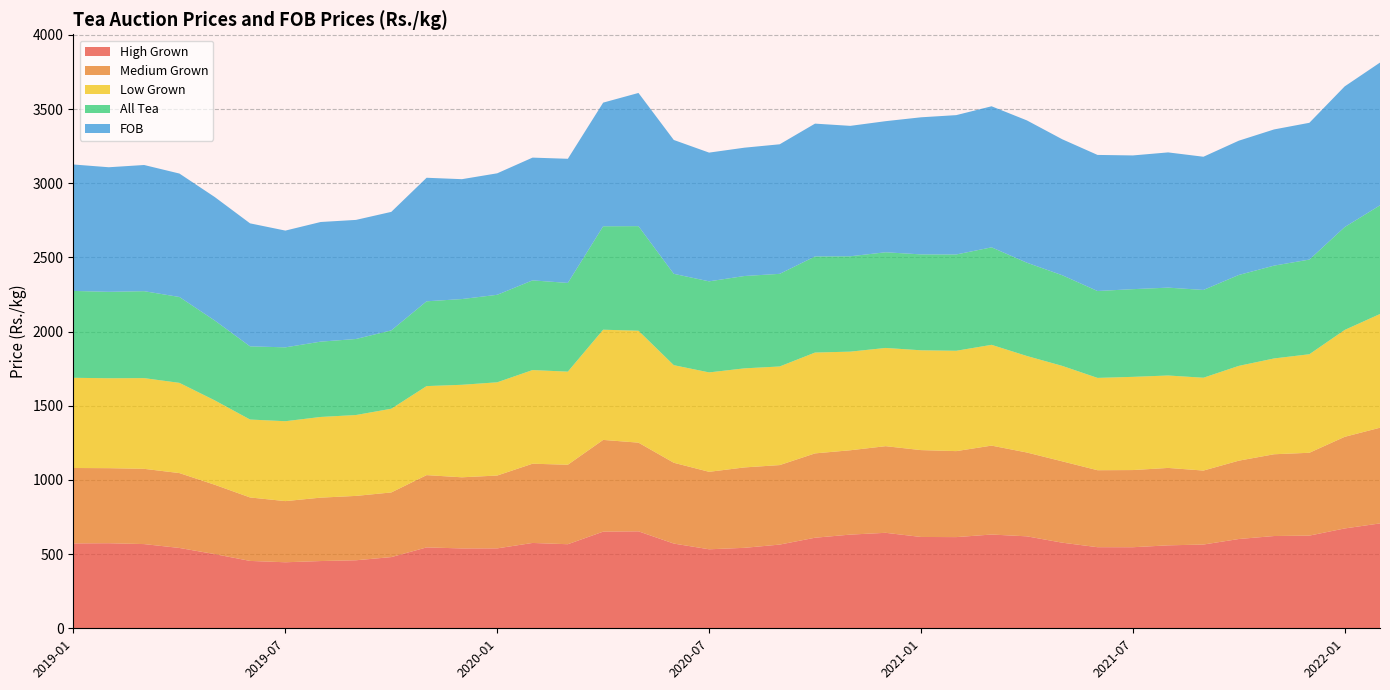

Reading left to right, extract all data points from this chart.

High Grown: 572.2	573.4	567.6	541.5	500.1	454.1	445.1	453.3	458.5	479.9	545.2	538.4	538.7	575.2	566.7	651.5	653.5	571.1	532.5	542.4	564.3	610.5	631.5	643.6	615.6	614.6	632.0	619.9	577.1	546.6	546.4	559.1	564.5	601.8	622.0	624.7	673.0	707.0
Medium Grown: 508.2	505.9	507.3	504.7	467.4	427.8	412.2	427.4	433.8	435.8	487.3	479.4	491.0	534.1	535.8	618.3	597.8	544.6	522.2	541.9	535.9	568.5	568.5	584.0	585.5	579.6	599.3	565.0	548.3	518.9	520.1	521.8	498.6	528.0	551.1	558.4	617.6	645.0
Low Grown: 608.0	606.1	611.4	608.1	568.9	525.3	538.6	543.8	545.2	564.2	600.1	623.6	628.4	631.3	627.5	742.8	754.4	657.8	670.0	667.8	664.7	679.7	664.7	662.1	672.7	676.4	679.3	650.5	643.4	622.3	628.2	623.0	625.7	639.0	645.8	664.1	720.5	766.5
All Tea: 585.5	582.5	586.0	578.8	538.3	493.2	497.9	507.7	512.5	528.2	571.5	577.9	589.8	604.5	598.0	697.2	705.0	615.7	613.8	622.4	624.3	647.8	642.8	644.9	646.4	649.1	657.1	628.9	611.1	585.6	591.1	592.3	591.7	612.8	625.6	638.1	693.3	732.4
FOB: 852.1	839.7	850.5	832.0	832.2	829.1	786.9	806.4	802.7	798.8	832.7	808.0	818.9	827.4	836.7	833.4	897.7	902.3	867.7	865.0	873.3	895.2	879.0	883.6	924.0	939.2	950.8	959.1	916.5	917.2	901.4	911.4	897.8	905.0	918.0	921.9	948.2	962.3